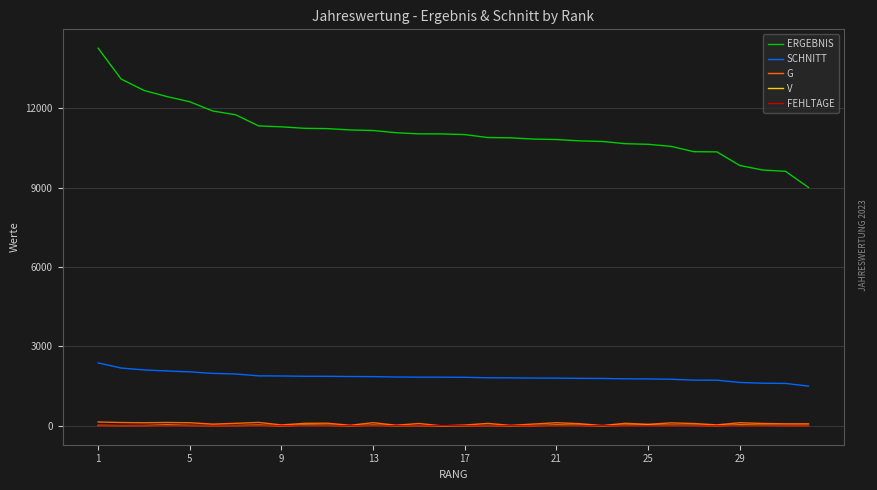

What is the maximum value shown in the chart?

14272